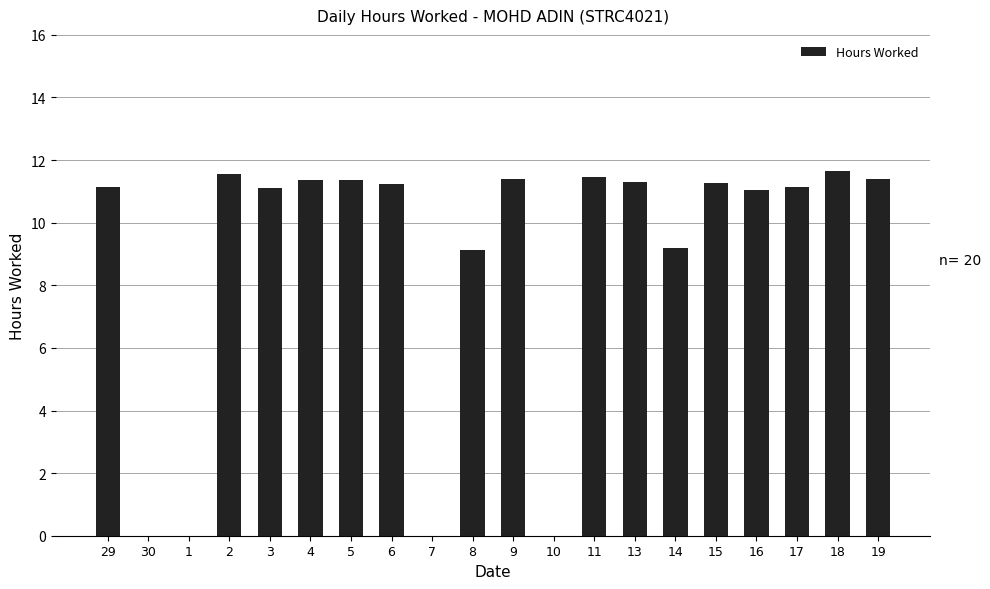

What is the ratio of the value at 9 to the value at 18?

1.0